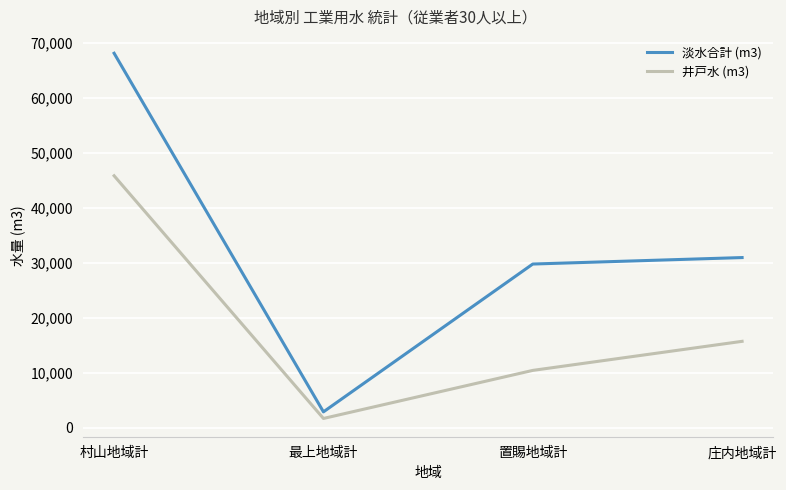

What is the lowest value of the 井戸水 (m3) series?

1667